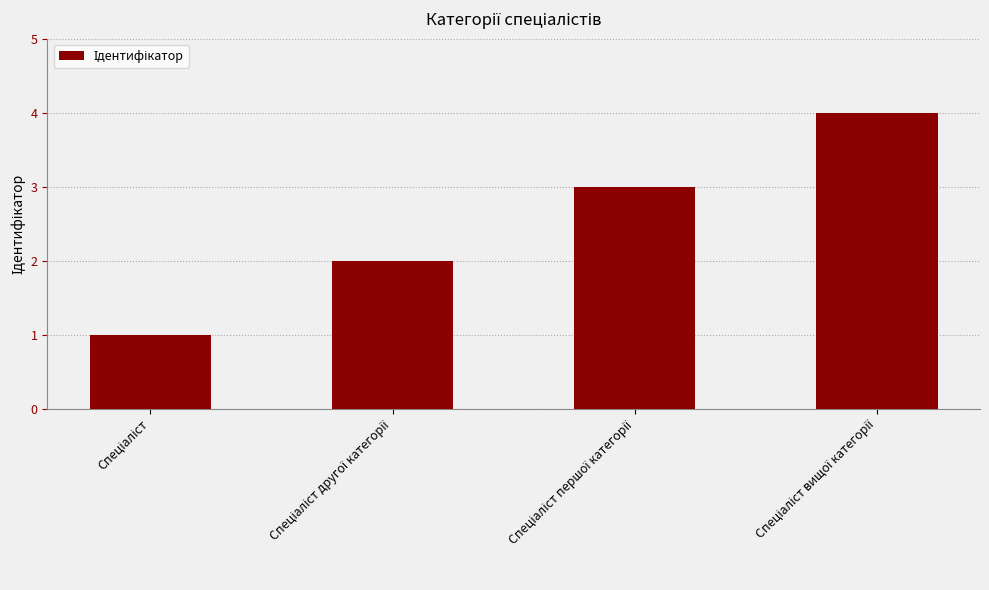

What is the difference between the maximum and minimum values?

3